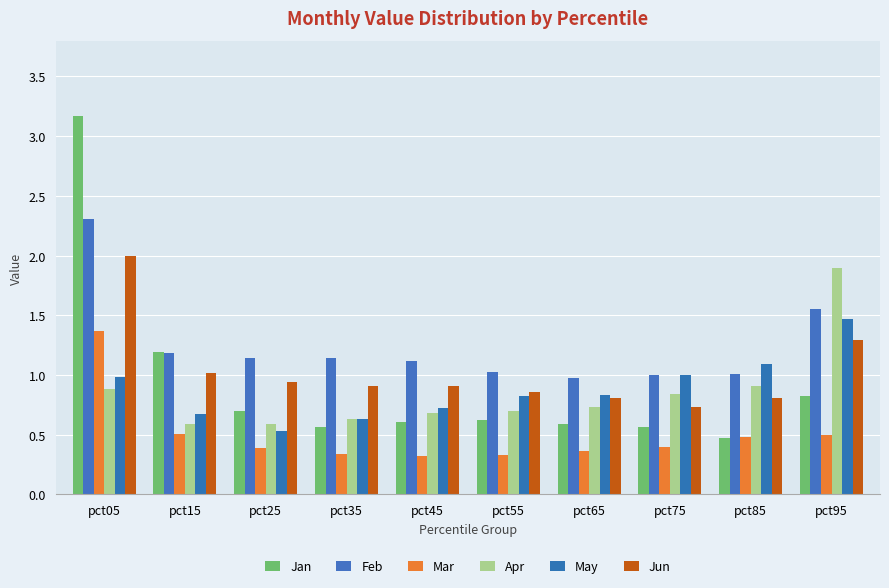

Which category has the highest value in the Mar series?

pct05